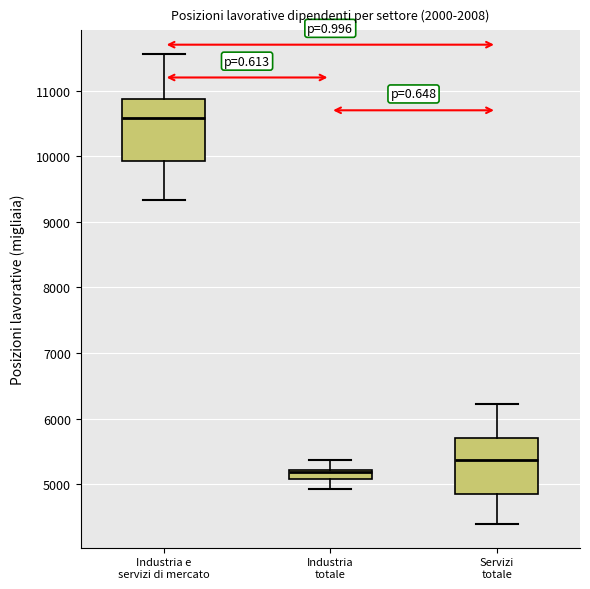

Which box has the lowest median line?

Industria totale